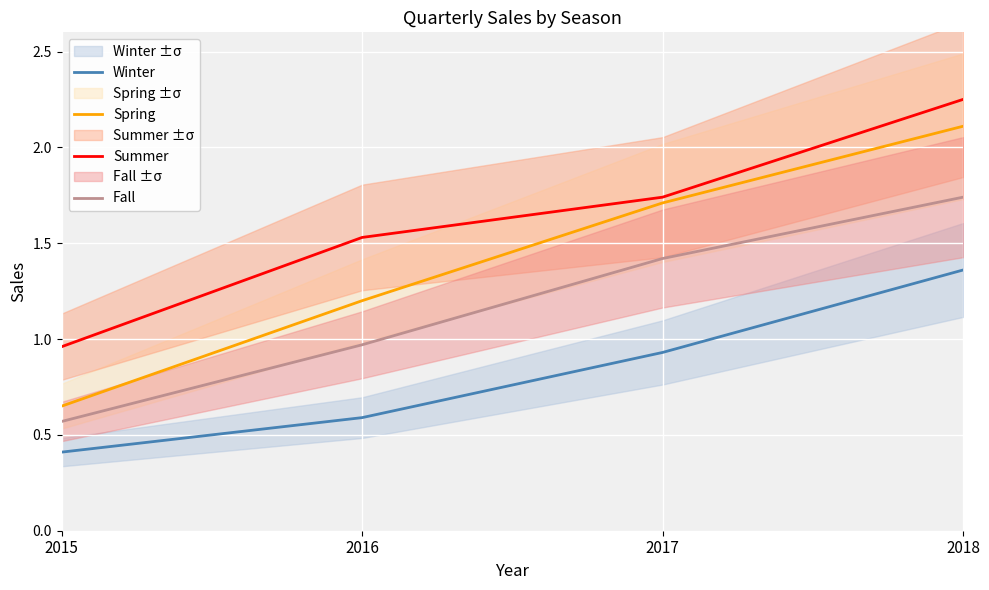

What is the sum of the Winter values at 2016 and 2015?

1.0